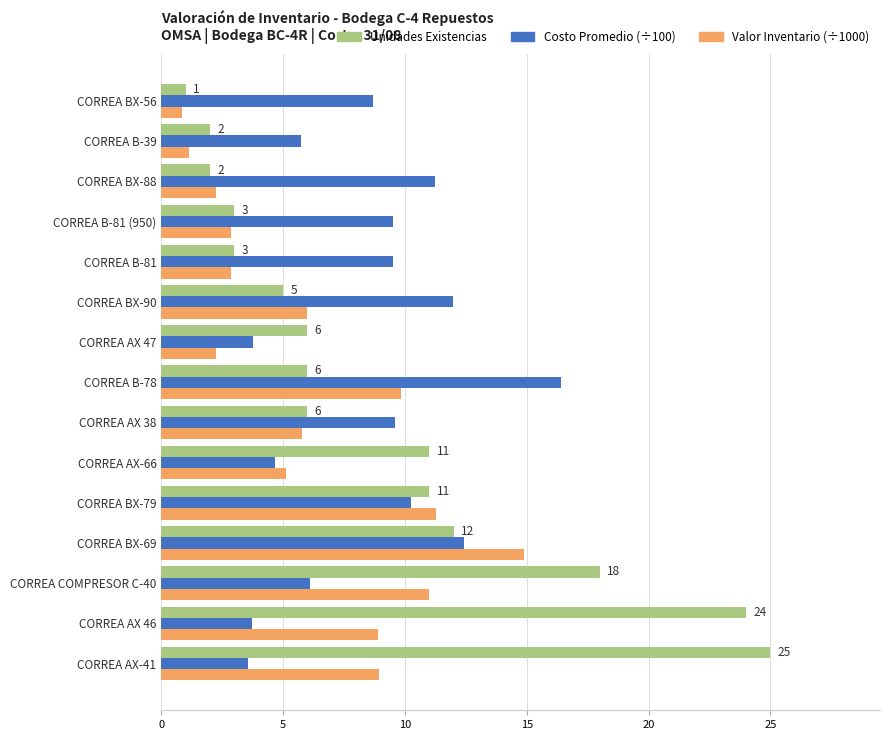

List the series in order of their peak value, highest first.

Unidades Existencias, Costo Promedio (÷100), Valor Inventario (÷1000)